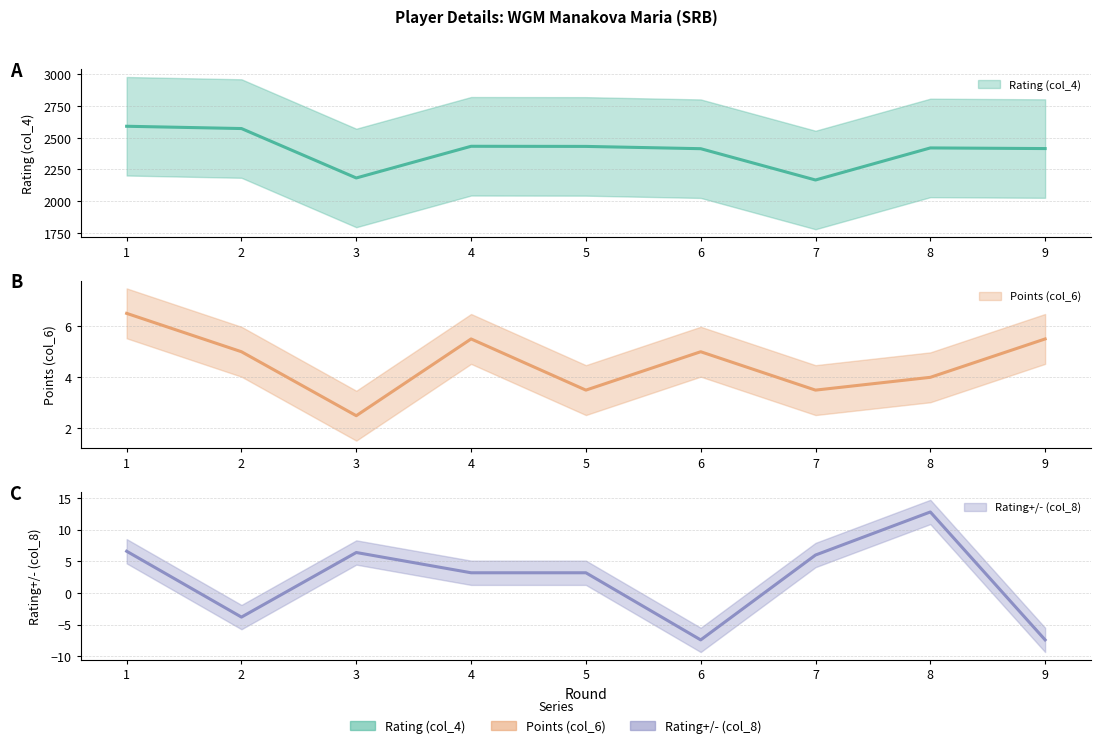

What is the spread (max minus min) of values at 6?

2421.4